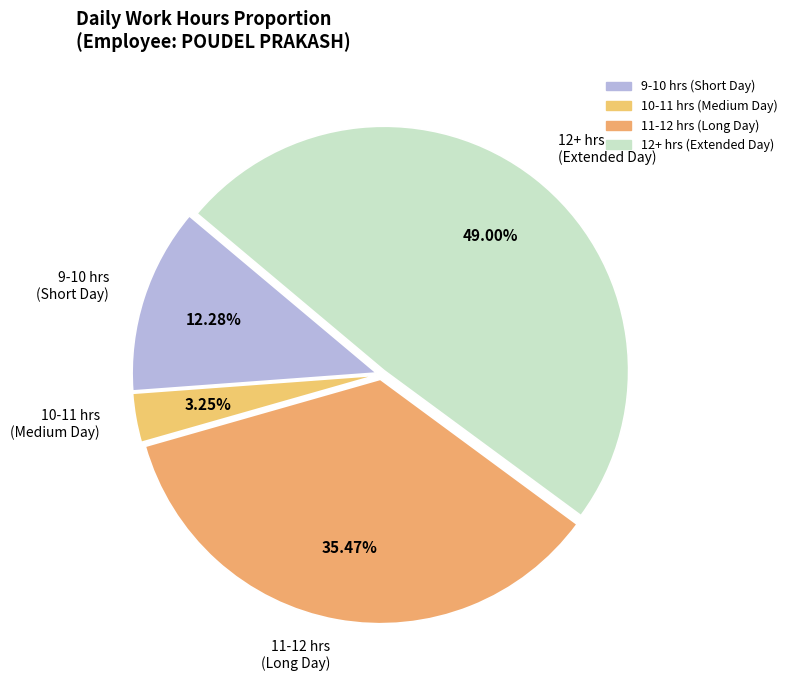

What is the smallest slice in the pie chart?

10-11 hrs (Medium Day)